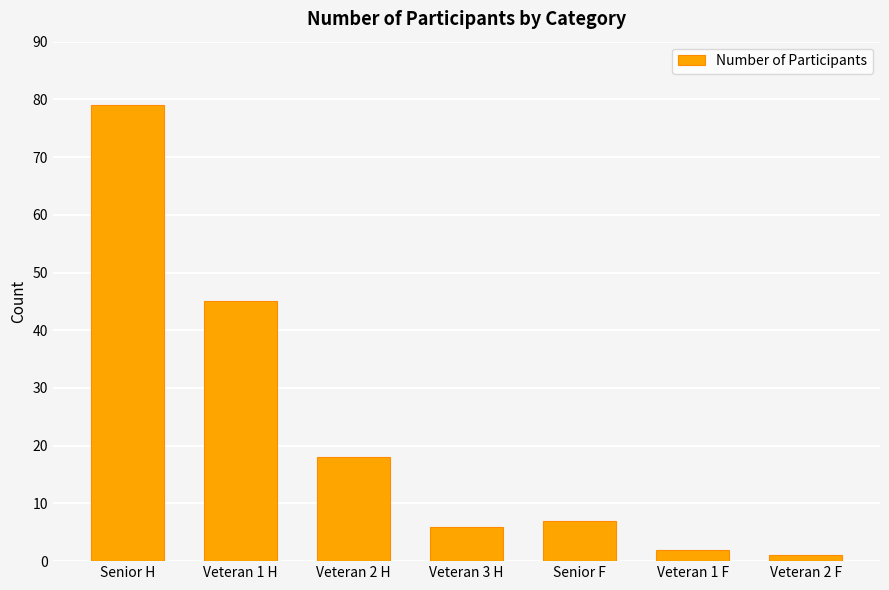

What is the value of the 4th bar from the left?

6